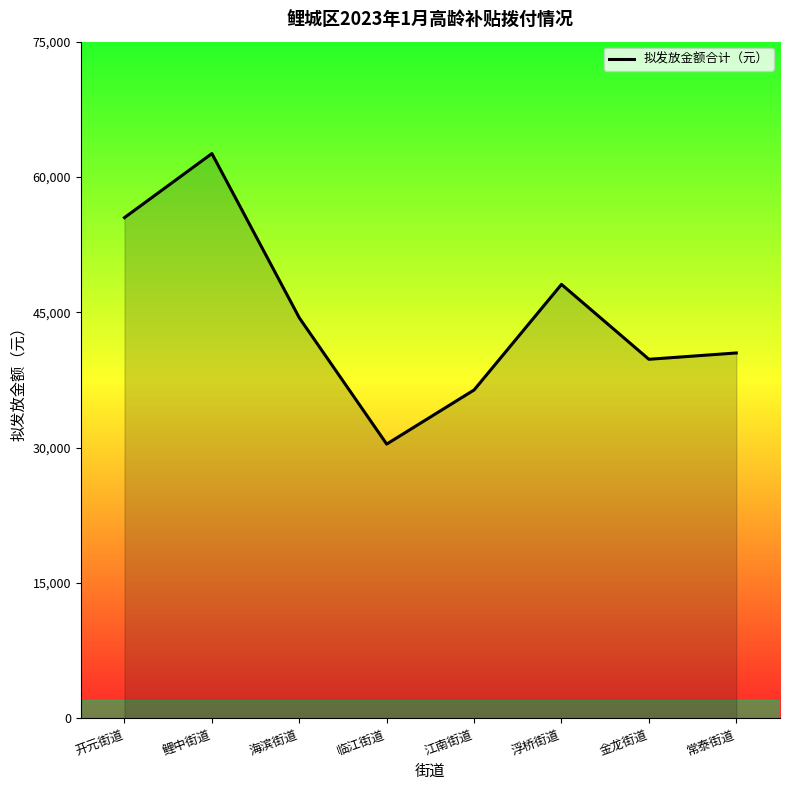

What value does the data have at 临江街道, to the nearest 10?

30400